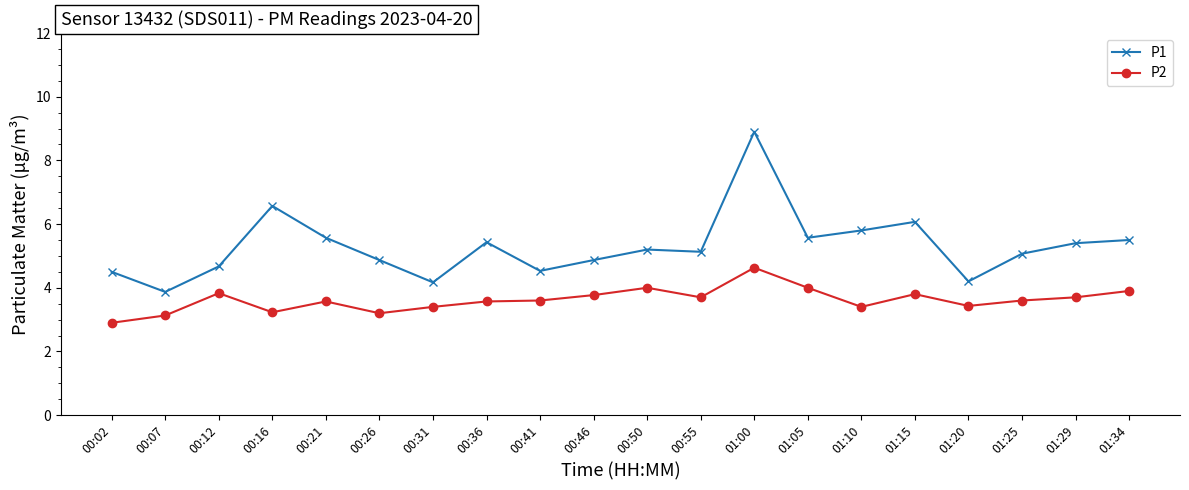

True or false: P2 and P1 cross at least once.

False